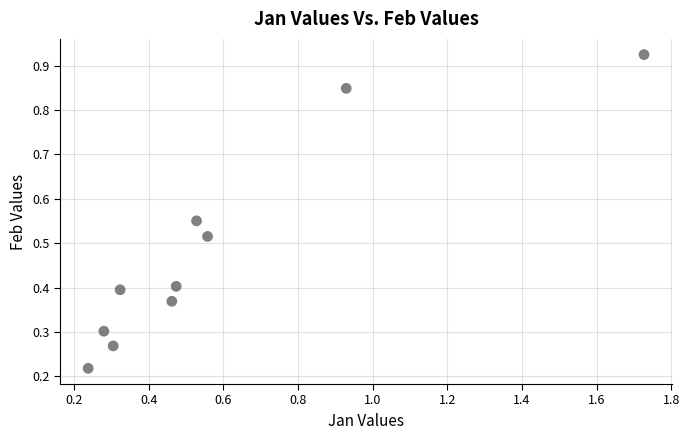

What is the range of Y values (max minus min)?

0.7